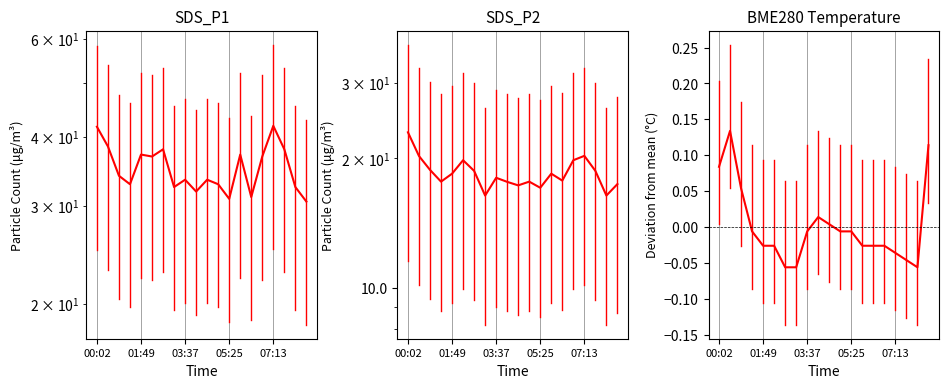

How many data points does each series have?

20